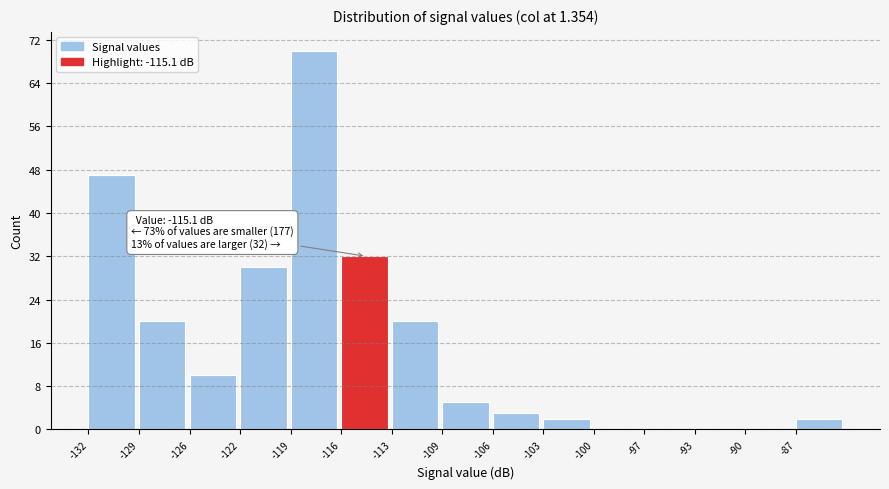

Over which range of the x-axis is the bar tallest?

-119.0 to -116.0